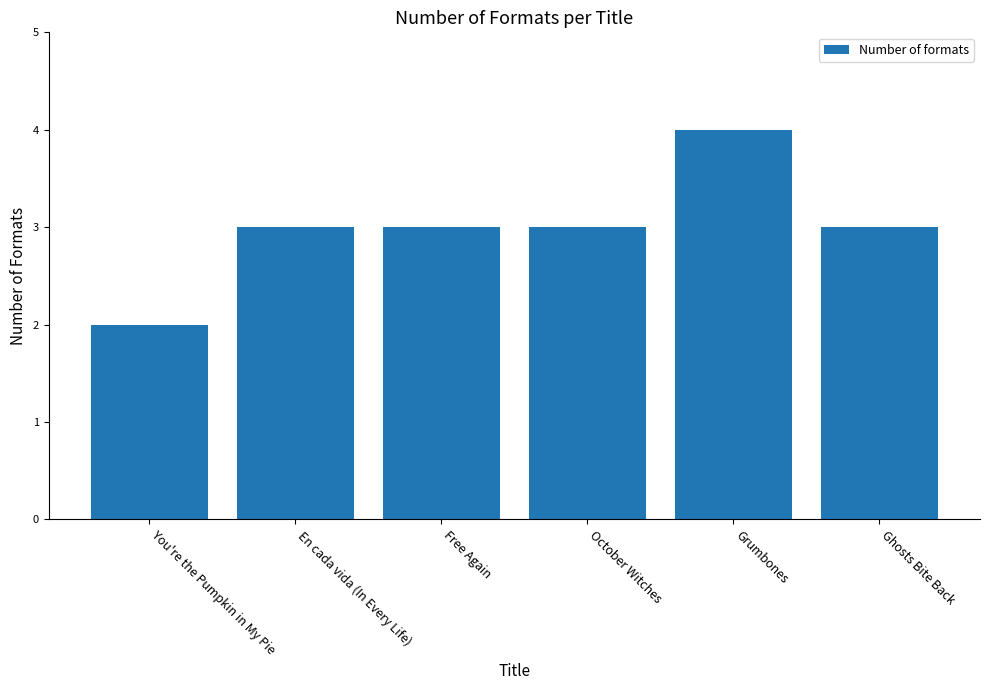

What position from the right is October Witches?

3